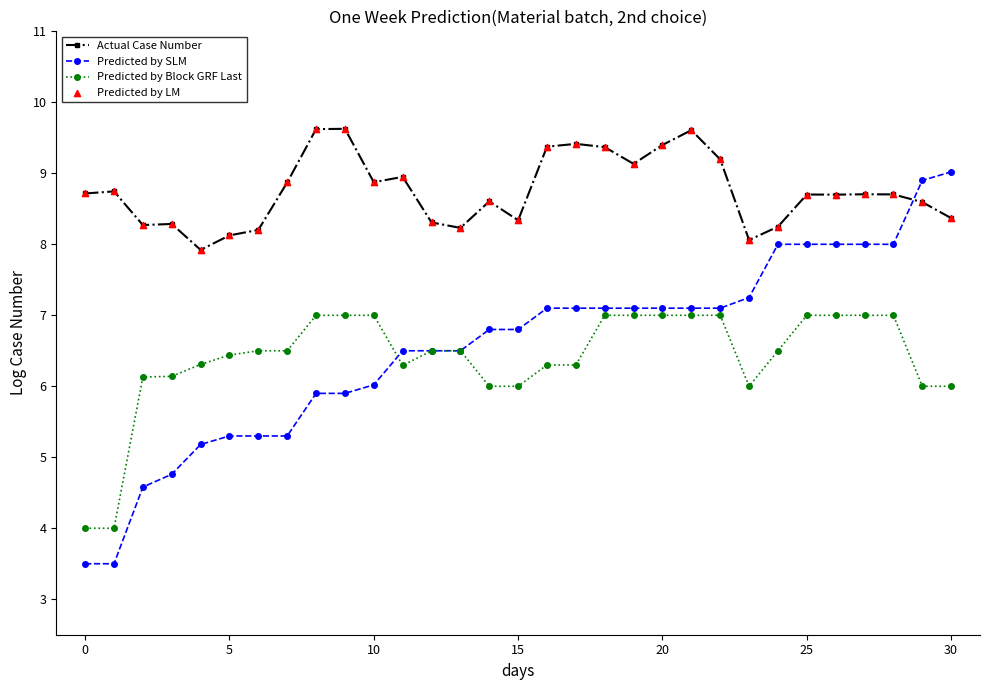

Rank the series by their maximum value, from highest to lowest.

Actual Case Number, Predicted by SLM, Predicted by Block GRF Last